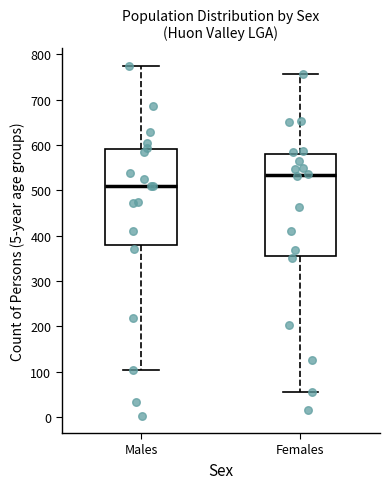

Reading left to right, transcribe this box plot: for each box, give where its median line is, the range the box spans, and where its two whiskers end, as read against the y-axis. The values are not printed on the chart, so give them approximately, as read against the axis.

Males: median 510, box 380 to 590, whiskers 100 to 780
Females: median 530, box 360 to 580, whiskers 50 to 760